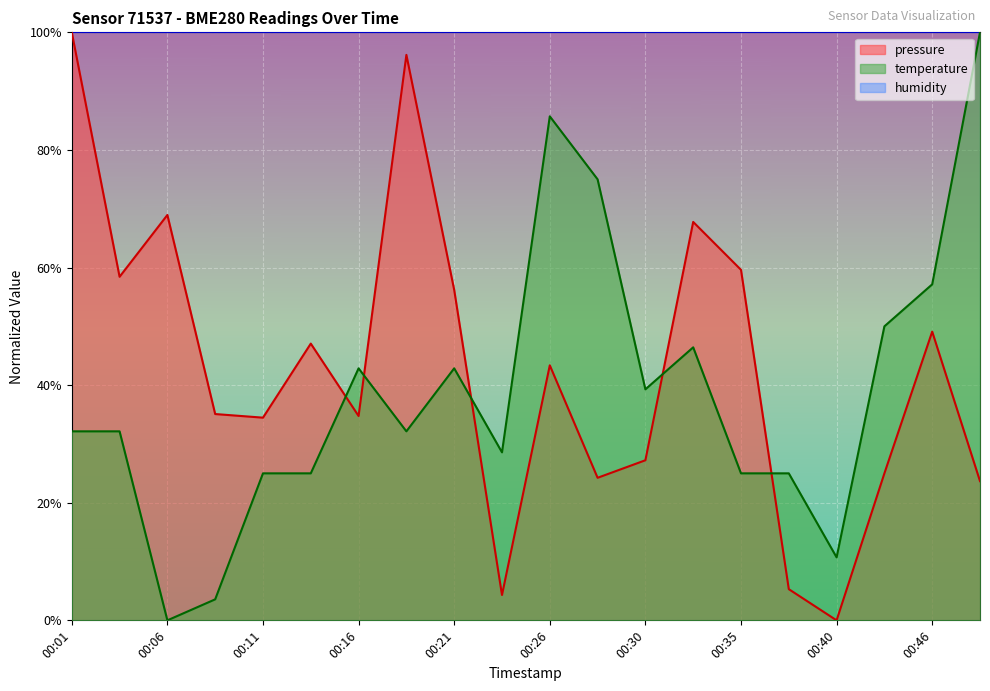

What is the greatest value displayed?

1.0